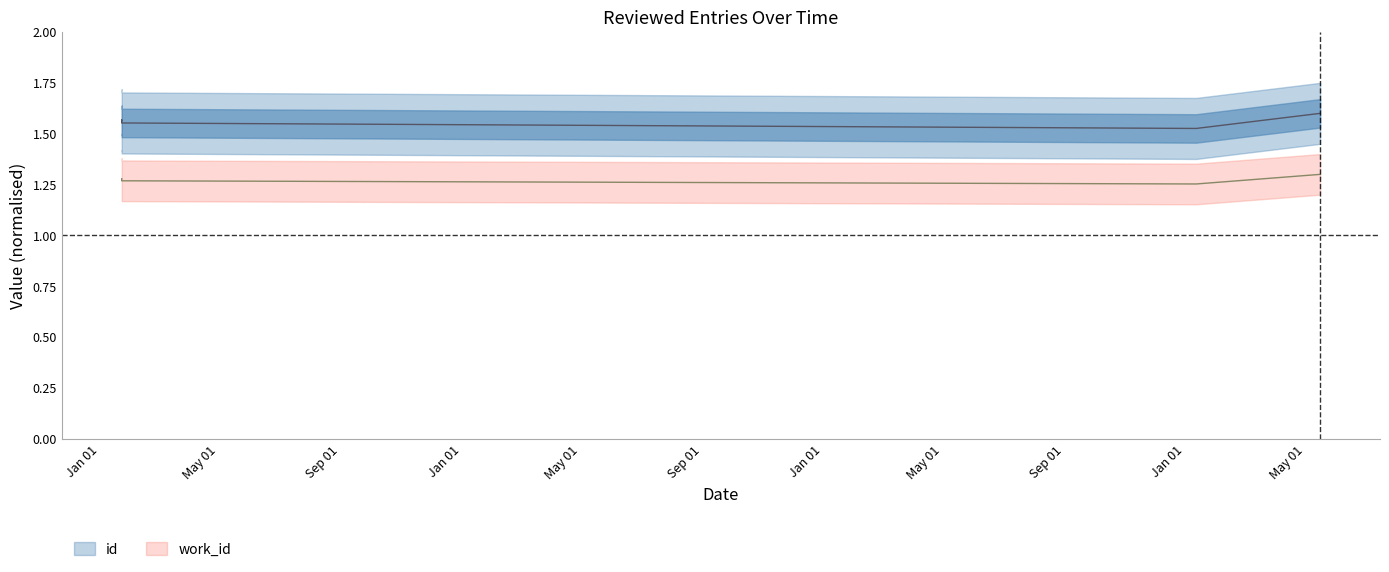

Reading left to right, transcribe all the data shown in this chart.

id: 1.6	1.6	1.6	1.6	1.5	1.6
work_id: 1.3	1.3	1.3	1.3	1.3	1.3